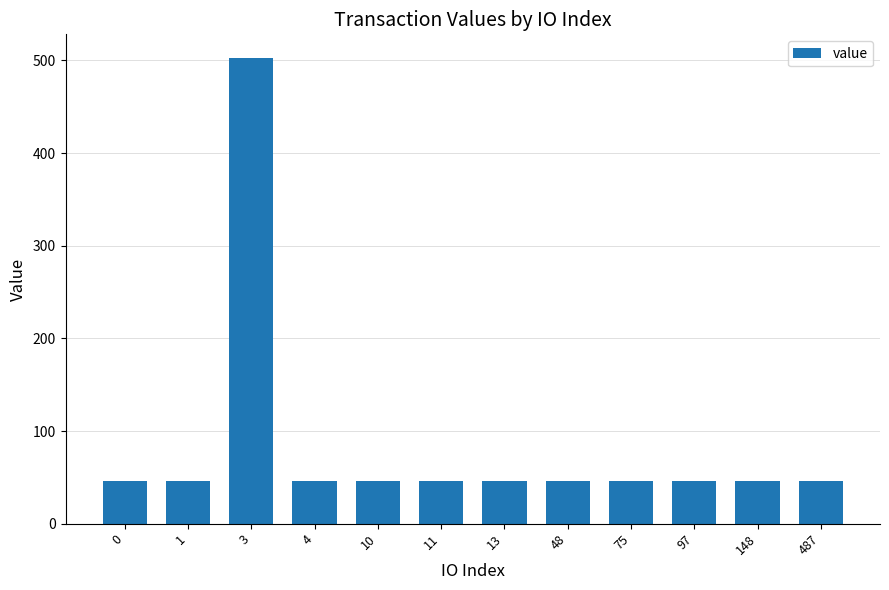

How many bars are there in total?

12